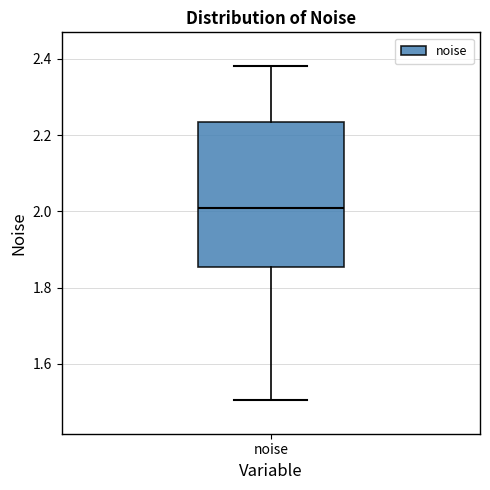

Transcribe this box plot: give where the median line is, the range the box spans, and where the two whiskers end, as read against the y-axis. The values are not printed on the chart, so give them approximately, as read against the axis.

median 2.00, box 1.86 to 2.24, whiskers 1.50 to 2.38